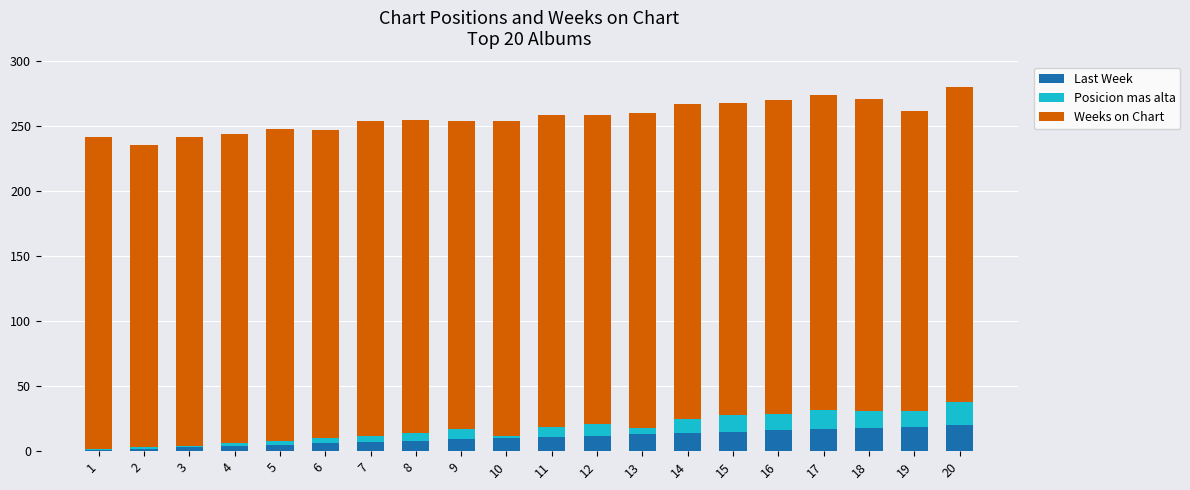

Does the chart contain stacked bars?

Yes